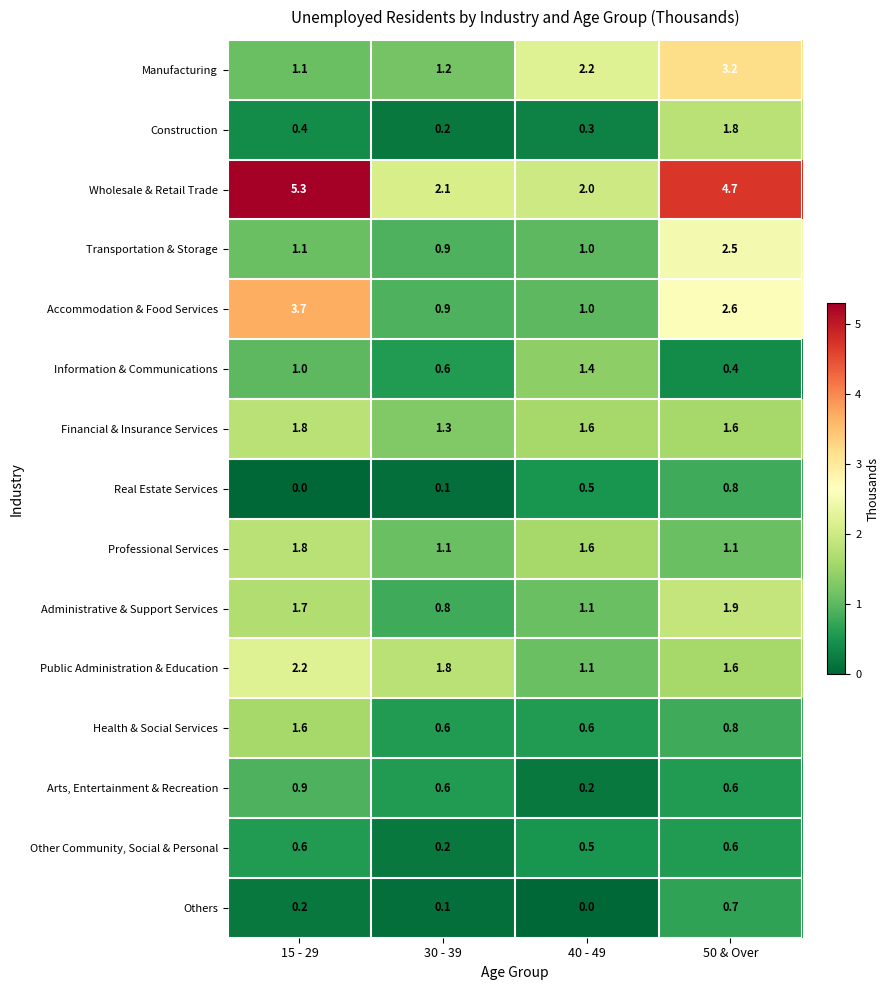

At which label does Arts, Entertainment & Recreation reach its minimum?

40 - 49